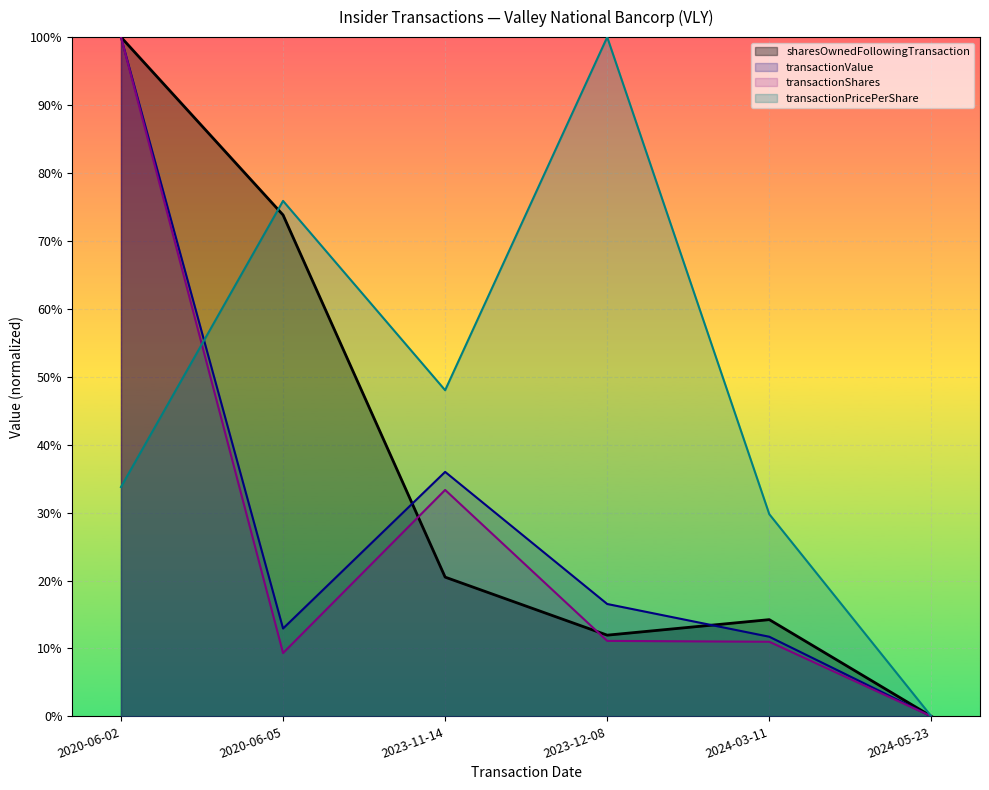

Reading left to right, what are all the values shown in this chart?

transactionShares: 2020-06-02=1.0	2020-06-05=0.1	2023-11-14=0.3	2023-12-08=0.1	2024-03-11=0.1	2024-05-23=0.0
transactionPricePerShare: 2020-06-02=0.3	2020-06-05=0.8	2023-11-14=0.5	2023-12-08=1.0	2024-03-11=0.3	2024-05-23=0.0
transactionValue: 2020-06-02=1.0	2020-06-05=0.1	2023-11-14=0.4	2023-12-08=0.2	2024-03-11=0.1	2024-05-23=0.0
sharesOwnedFollowingTransaction: 2020-06-02=1.0	2020-06-05=0.7	2023-11-14=0.2	2023-12-08=0.1	2024-03-11=0.1	2024-05-23=0.0